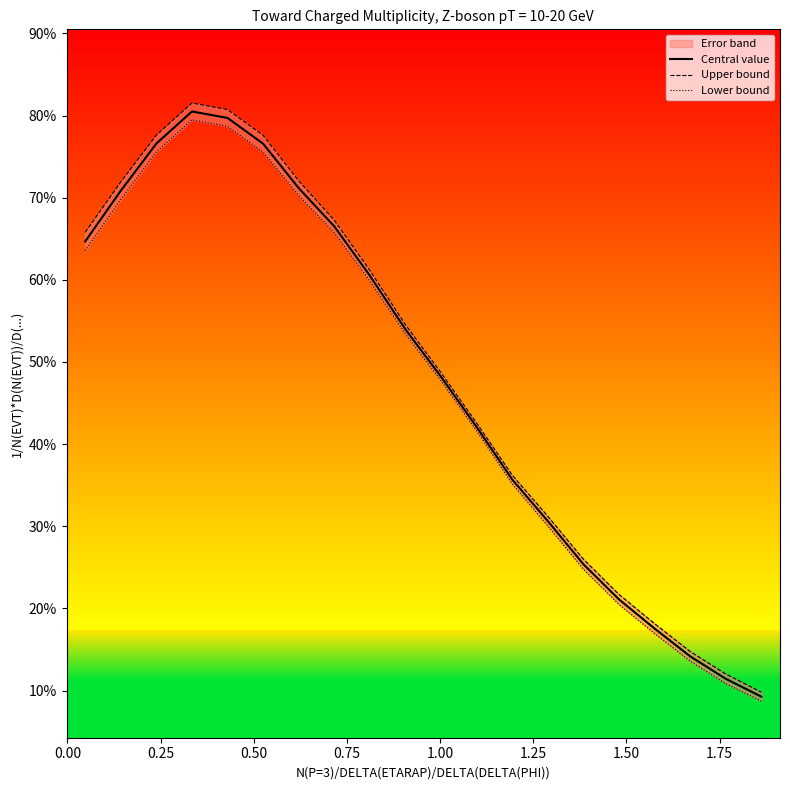

How many distinct data groups are displayed?

3